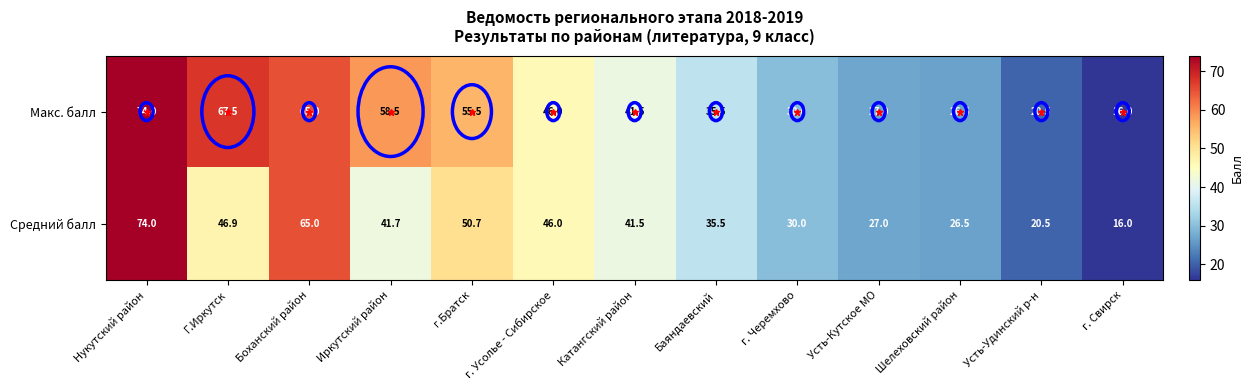

What is the approximate value of Средний балл at Усть-Кутское МО?

27.0